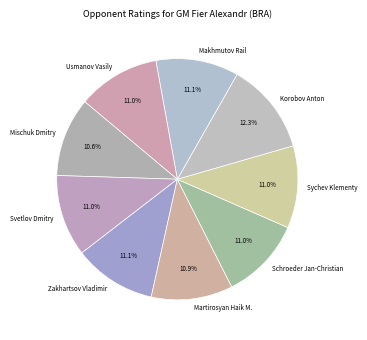

To the nearest percent, what is the difference between the largest and smallest slice percentages?

2%